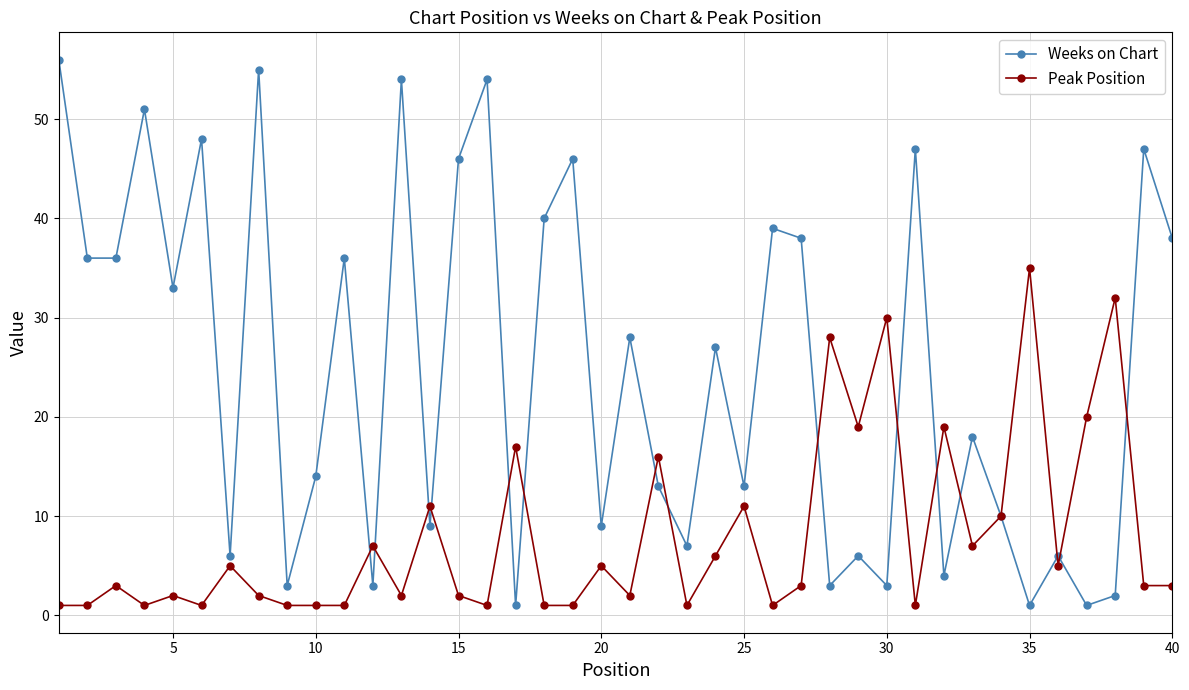

Which series has the largest range (max minus min)?

Weeks on Chart